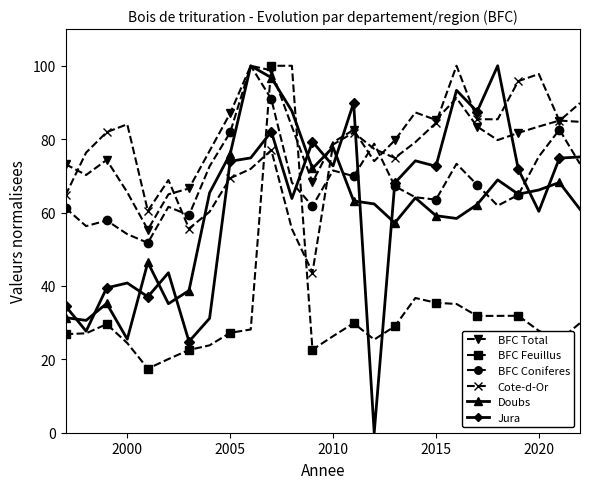

How many categories are shown in the chart?

26